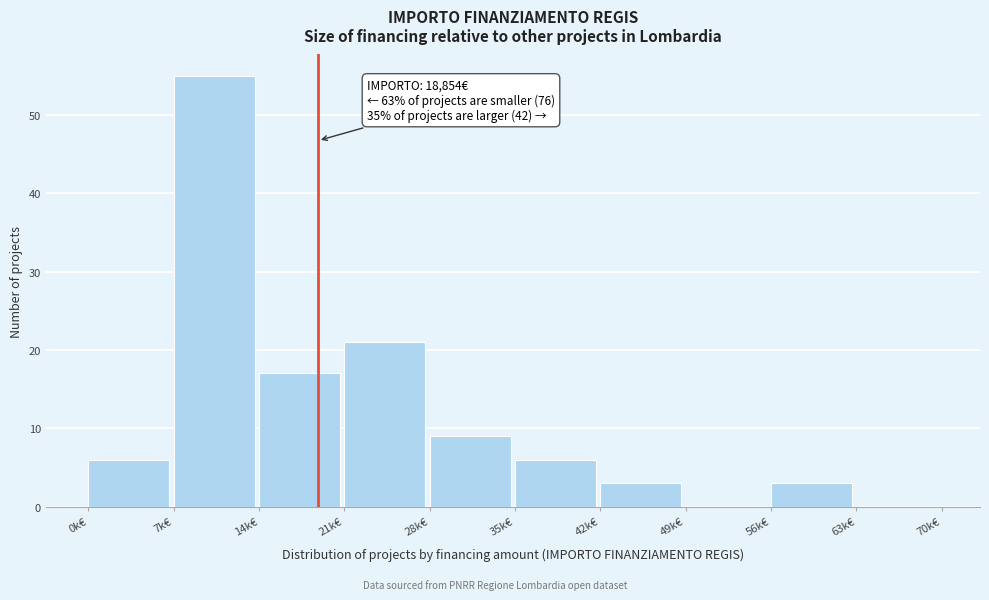

Reading left to right, list all the values displayed in this chart.

0k€=6	7k€=55	14k€=17	21k€=21	28k€=9	35k€=6	42k€=3	49k€=0	56k€=3	63k€=0